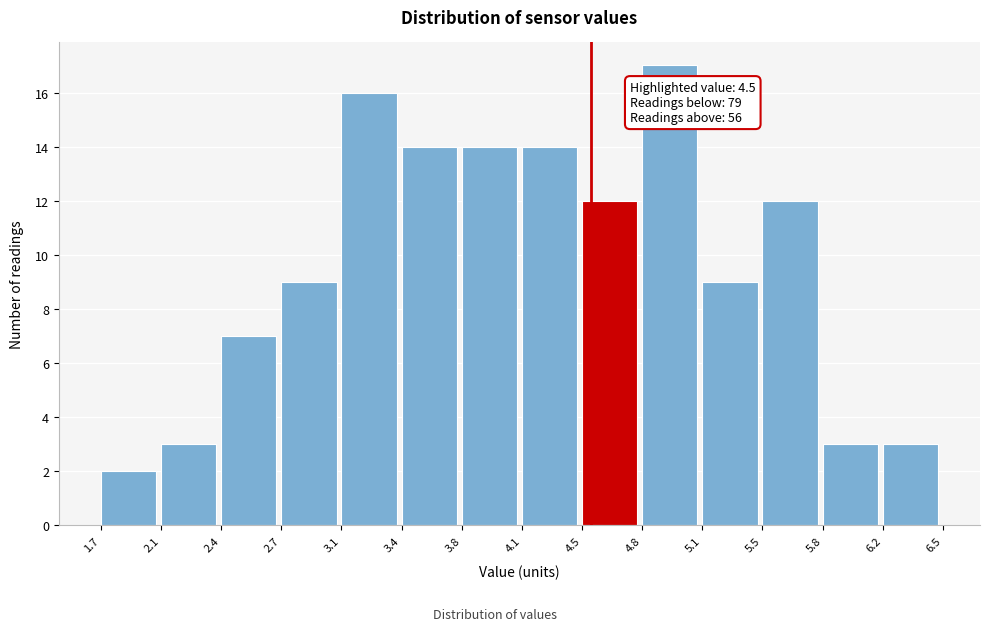

Which range on the x-axis has the tallest bar?

4.8 to 5.1